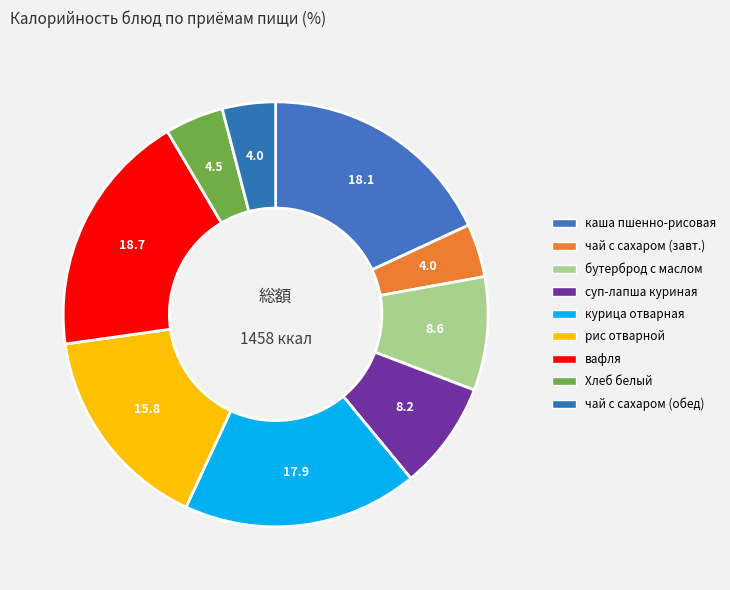

How many segments does this pie chart have?

9